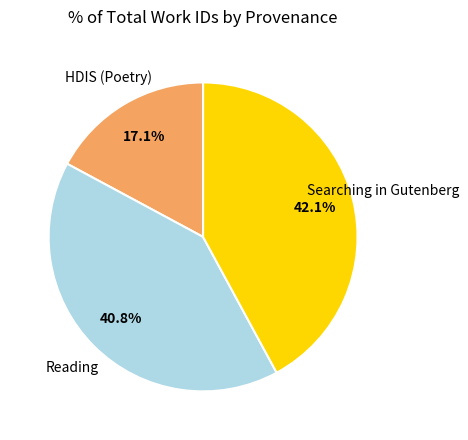

Is the sum of Searching in Gutenberg and HDIS (Poetry) greater than half?

Yes